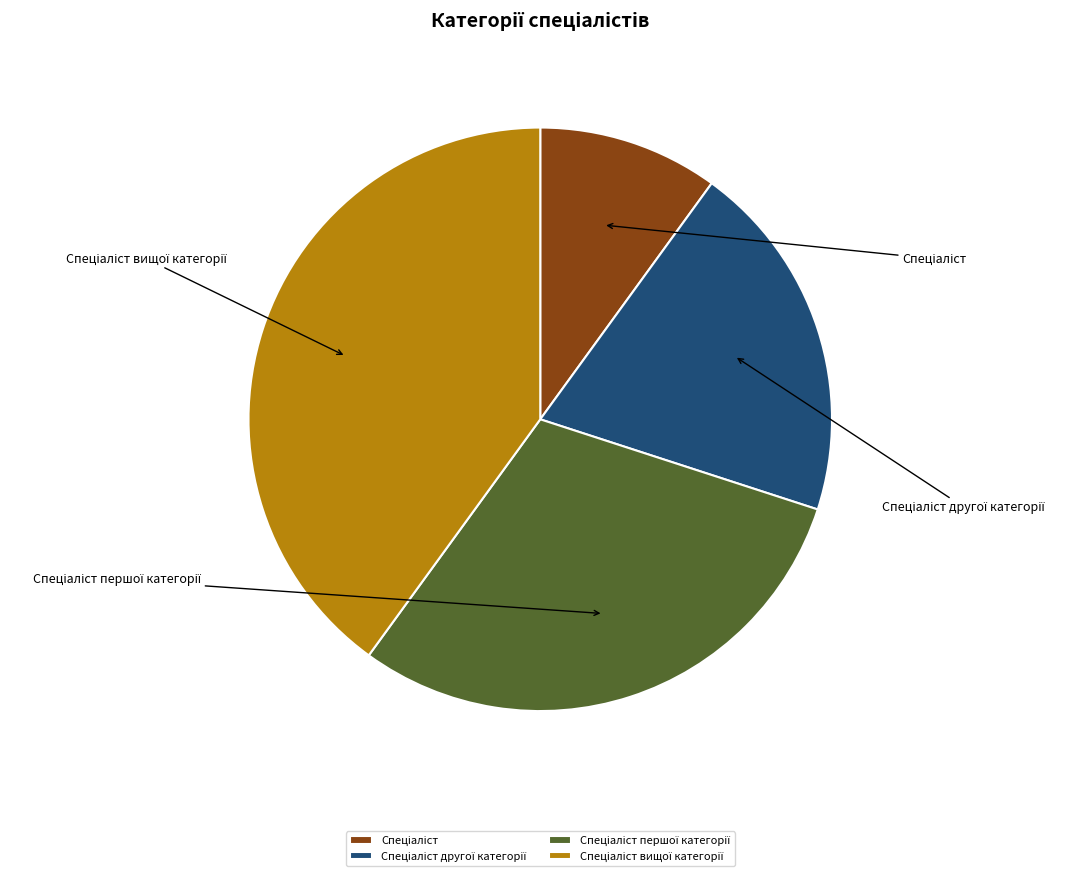

Is it true that Спеціаліст вищої категорії is 52% of the pie?

False